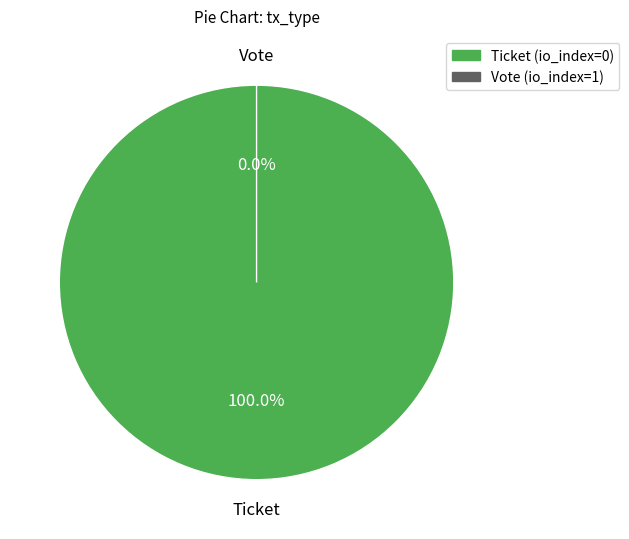

Rank the categories by value from lowest to highest.

Vote, Ticket